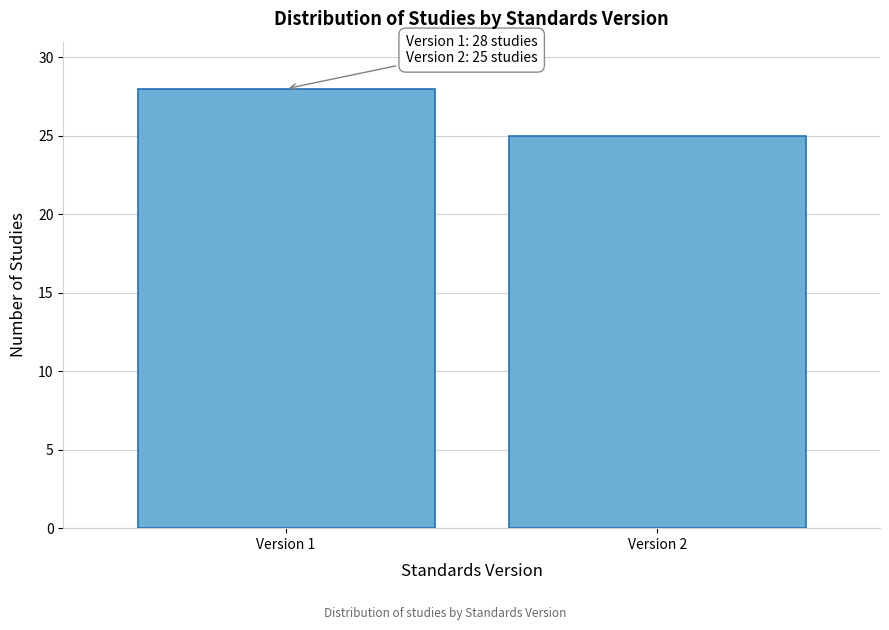

Reading left to right, what are all the values shown in this chart?

Version 1=28	Version 2=25